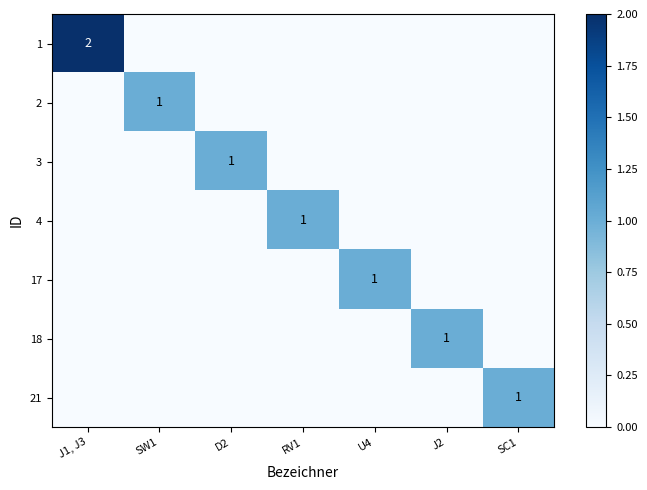

At which label does 4 reach its peak?

RV1